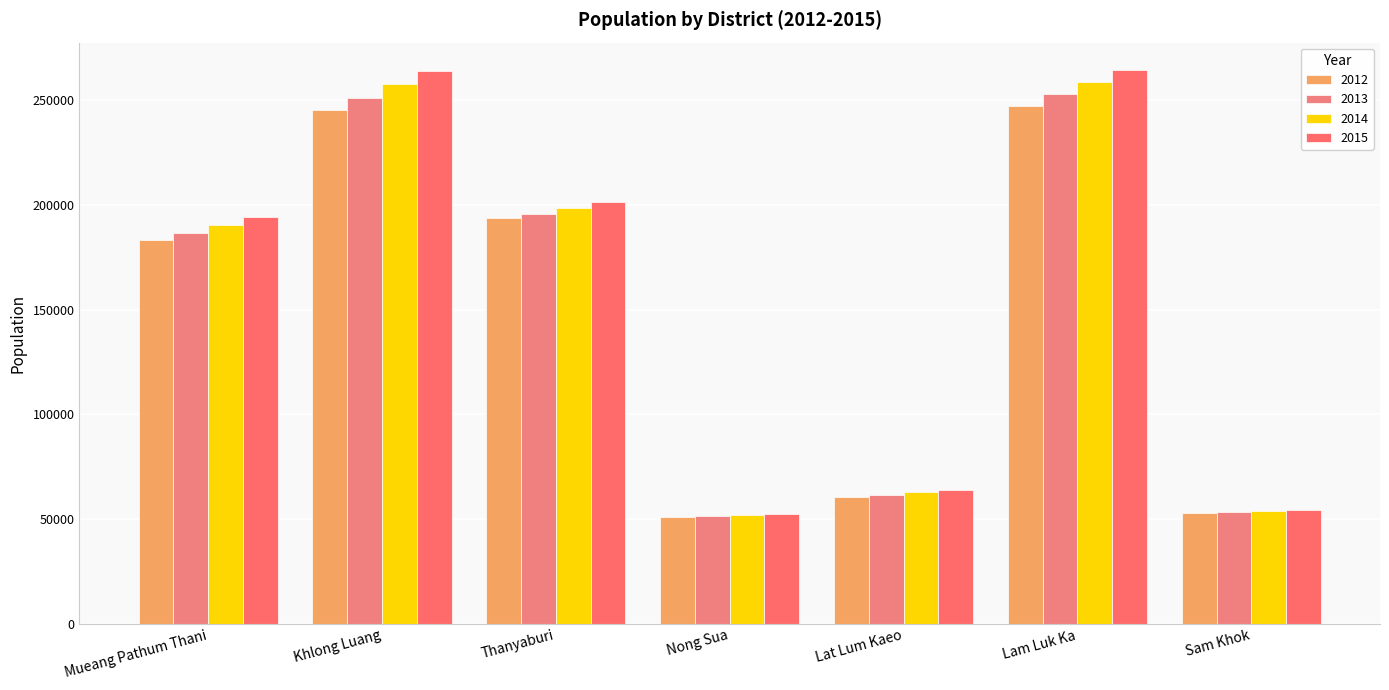

What is the sum of the 2014 values at Sam Khok and Thanyaburi?

252191